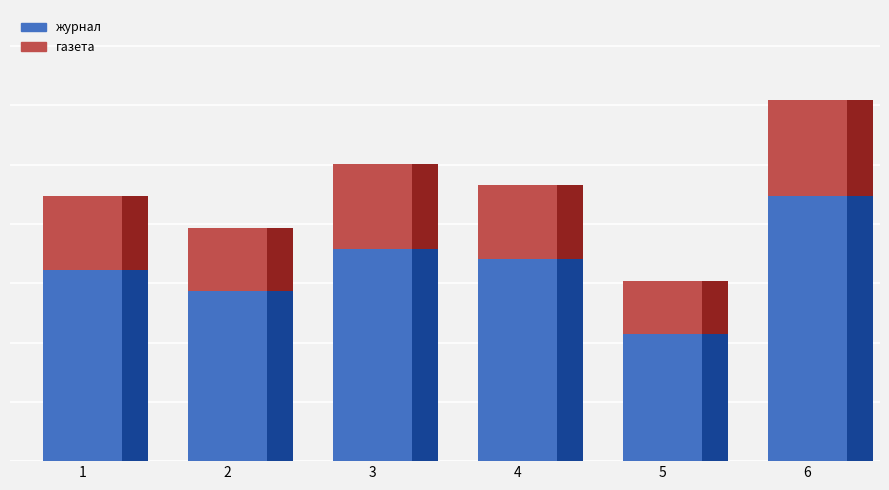

Which has a higher value, 6 or 4?

6